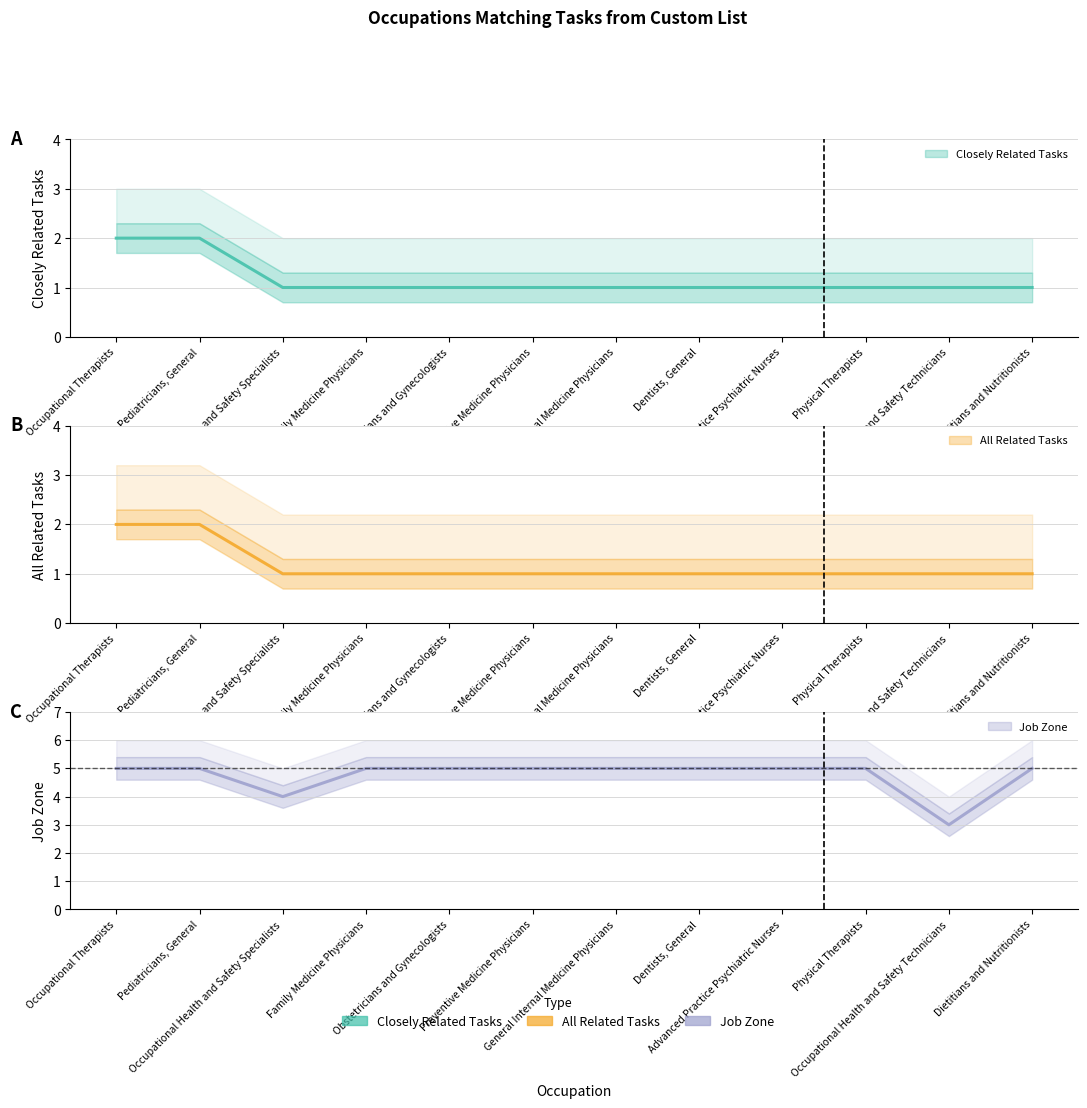

What is the difference between the maximum and minimum values in the Job Zone series?

2